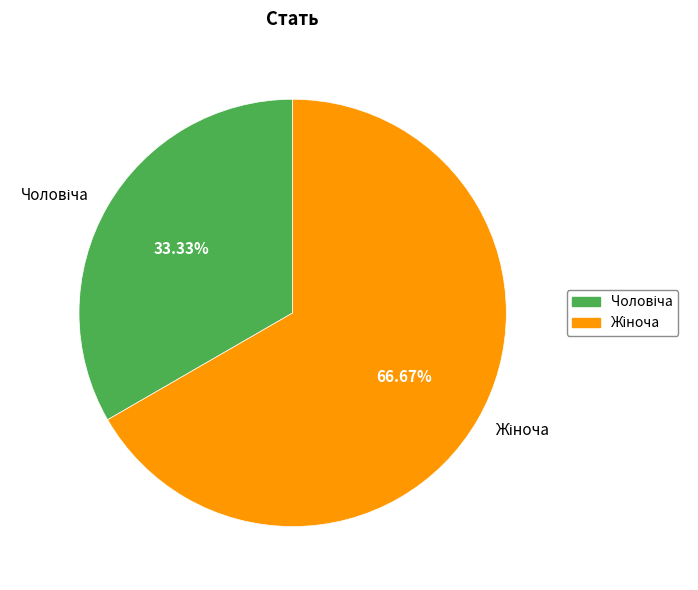

How many segments does this pie chart have?

2